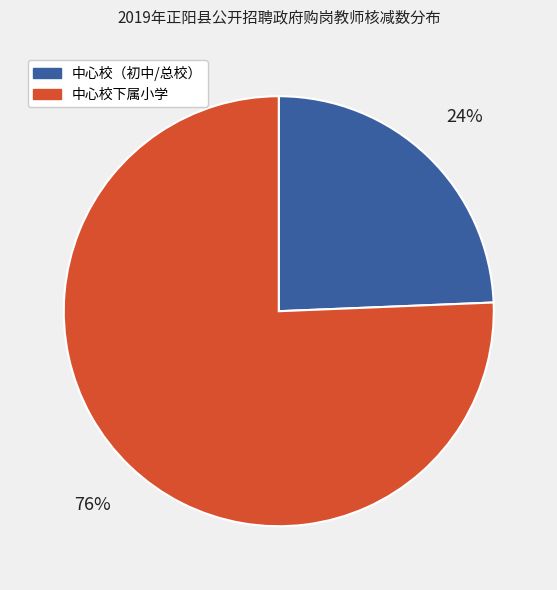

To the nearest percent, what is the average slice percentage?

50%